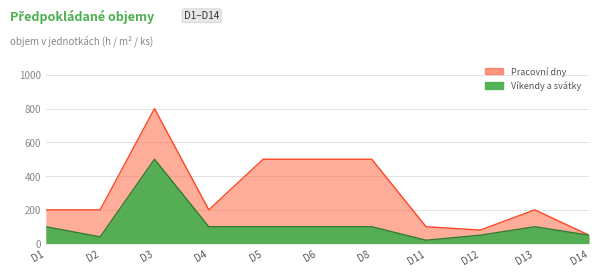

What is the value of the Objem pracovní dny point at the 3rd from the left?

800